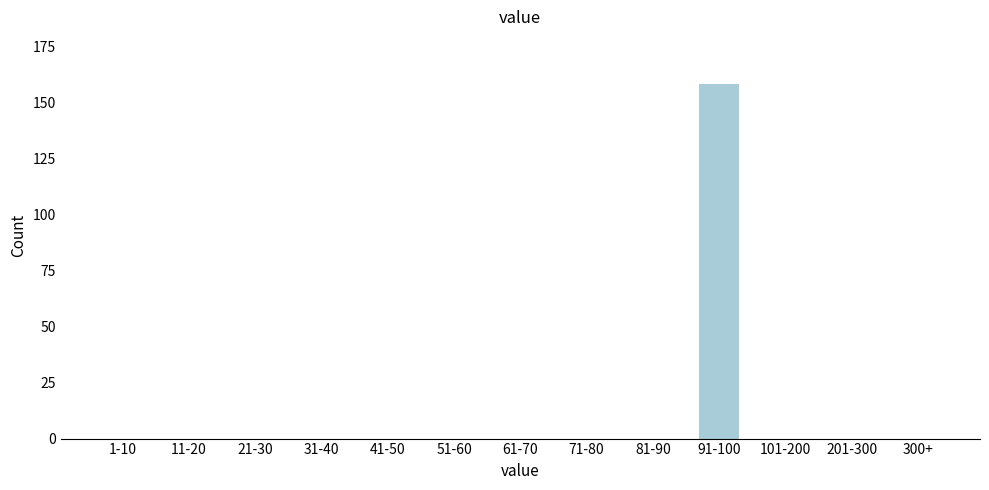

Reading left to right, what are all the values shown in this chart?

1-10=0	11-20=0	21-30=0	31-40=0	41-50=0	51-60=0	61-70=0	71-80=0	81-90=0	91-100=158	101-200=0	201-300=0	300+=0